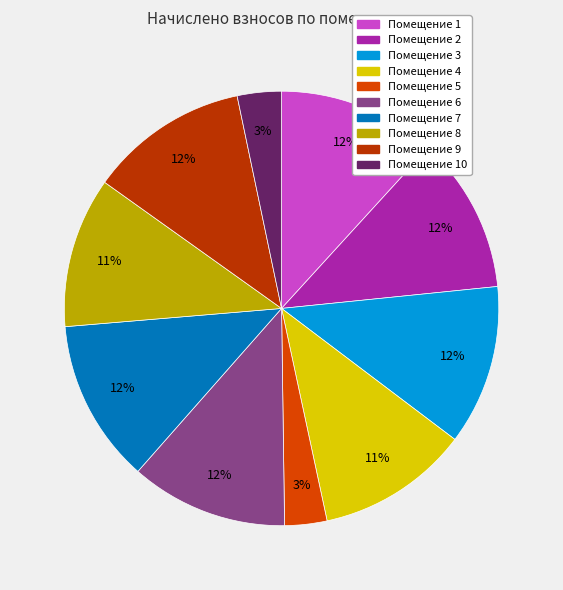

Count the number of slices in the pie.

10